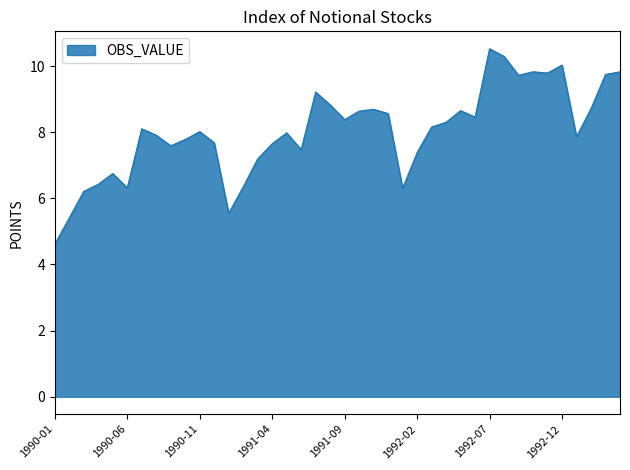

What is the difference between the maximum and minimum values?

5.9